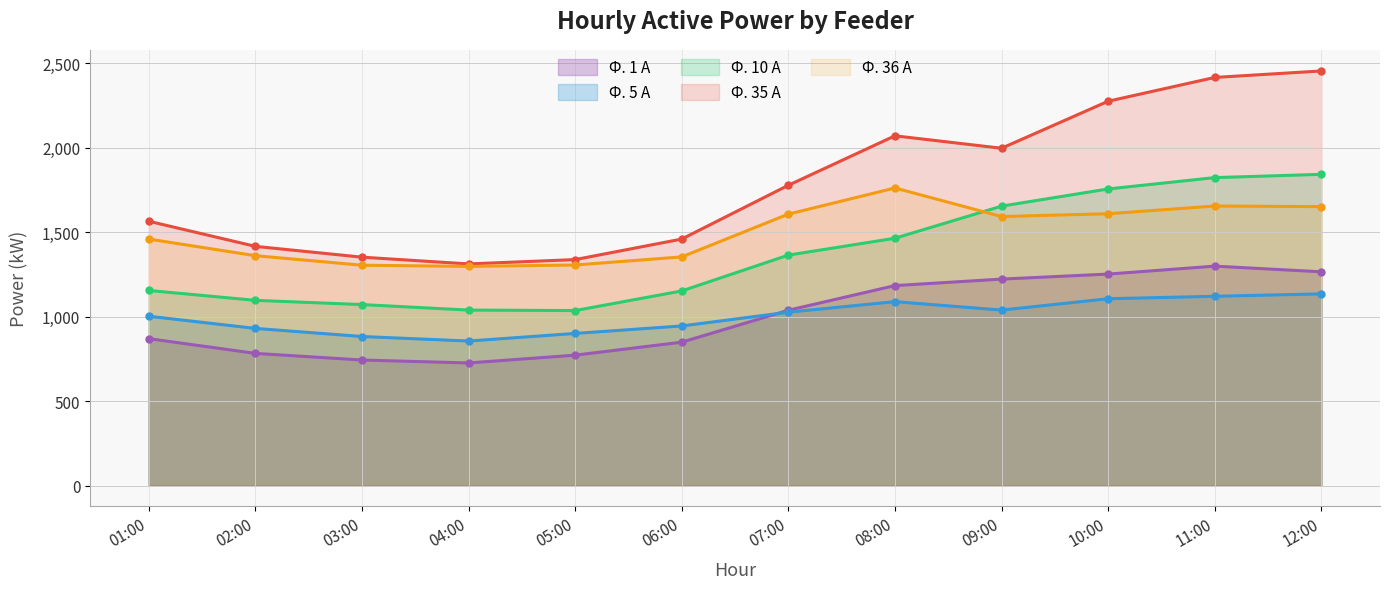

How many interior local peaks does the Ф. 1 А series have?

1